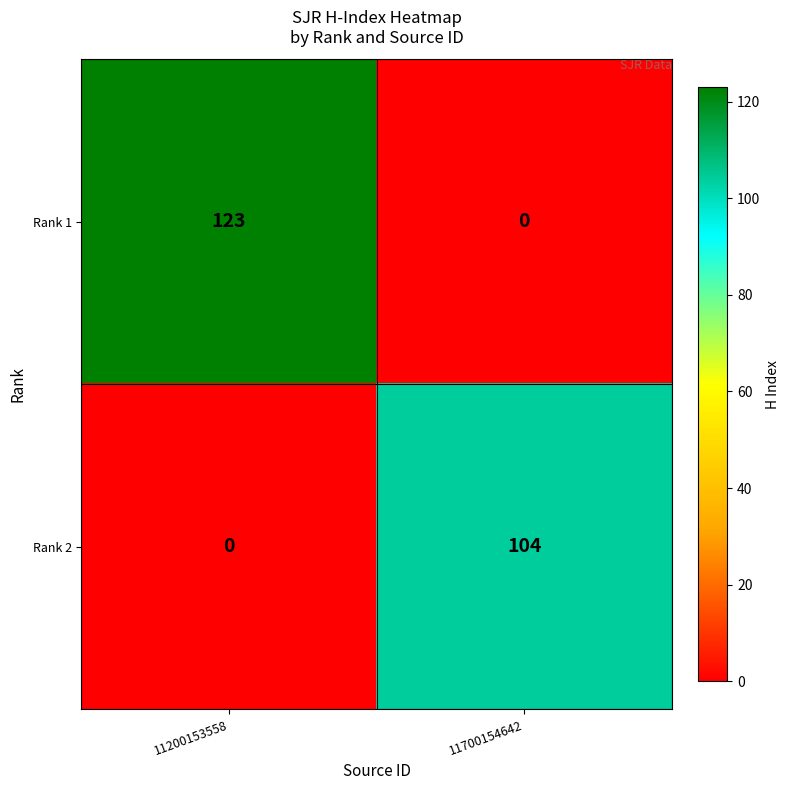

Reading left to right, transcribe all the data shown in this chart.

Rank 1: 11200153558=123	11700154642=0
Rank 2: 11200153558=0	11700154642=104